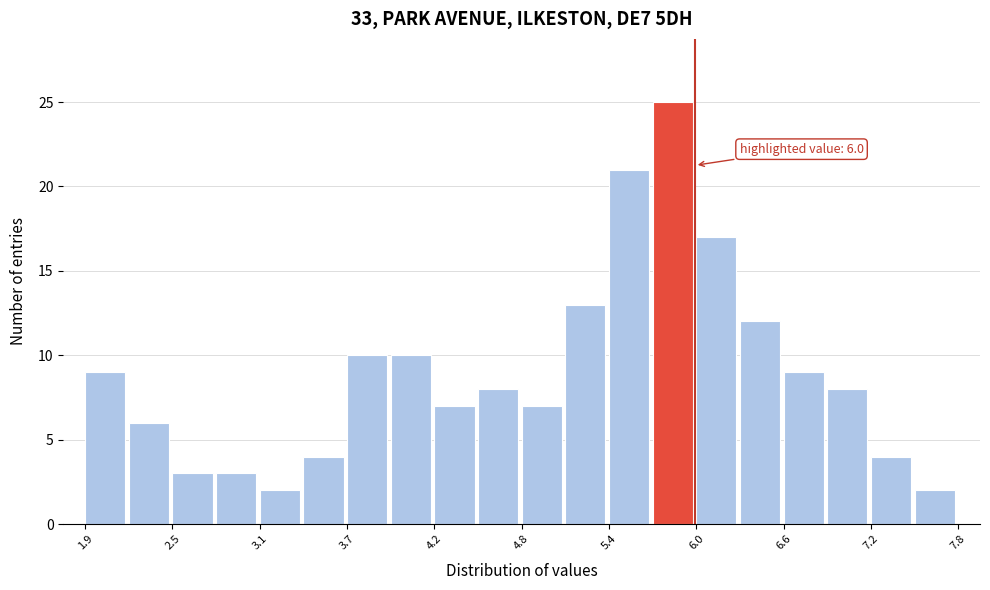

Read against the x-axis, roughly where is the centre of the tallest bar?

5.9